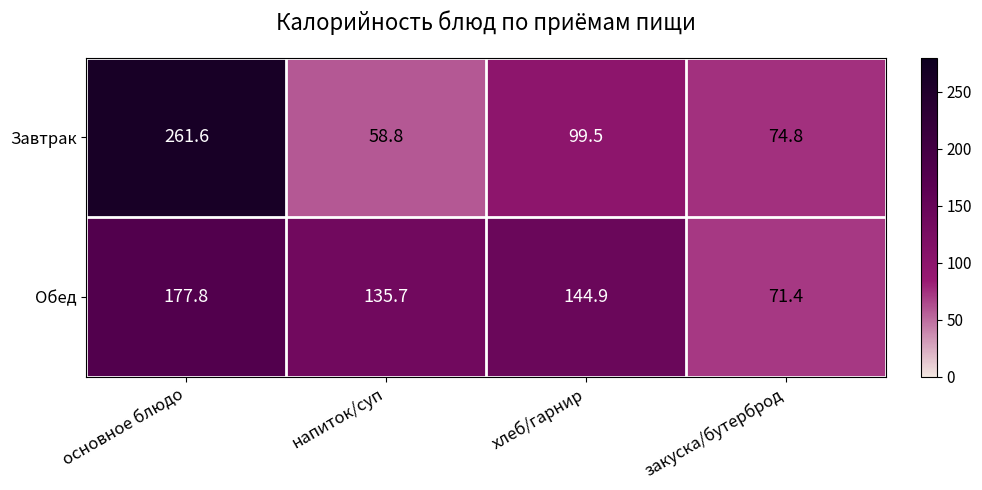

True or false: Завтрак has a value of 74.8 at закуска/бутерброд.

True